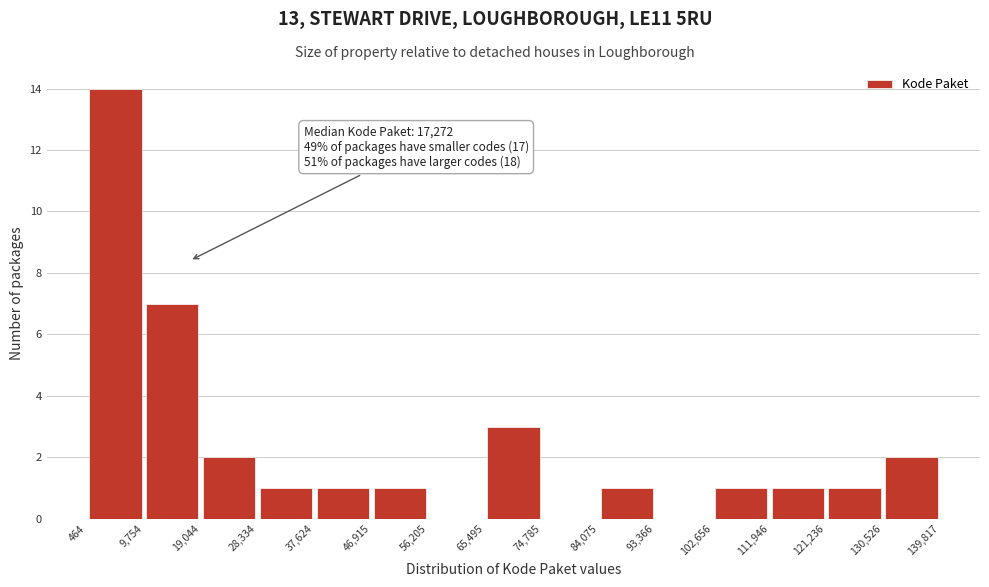

Over which range of the x-axis is the bar tallest?

464 to 9,754